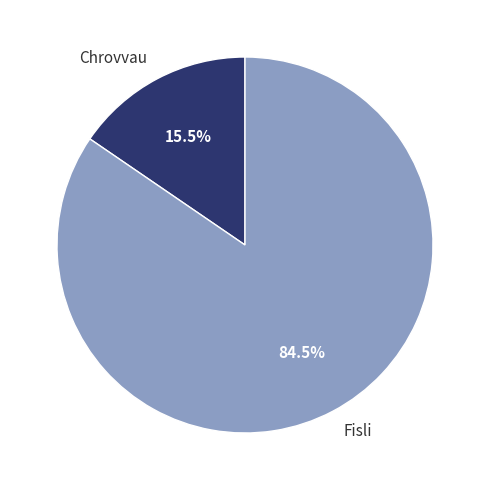

Does Fisli account for over 50% of the chart?

Yes